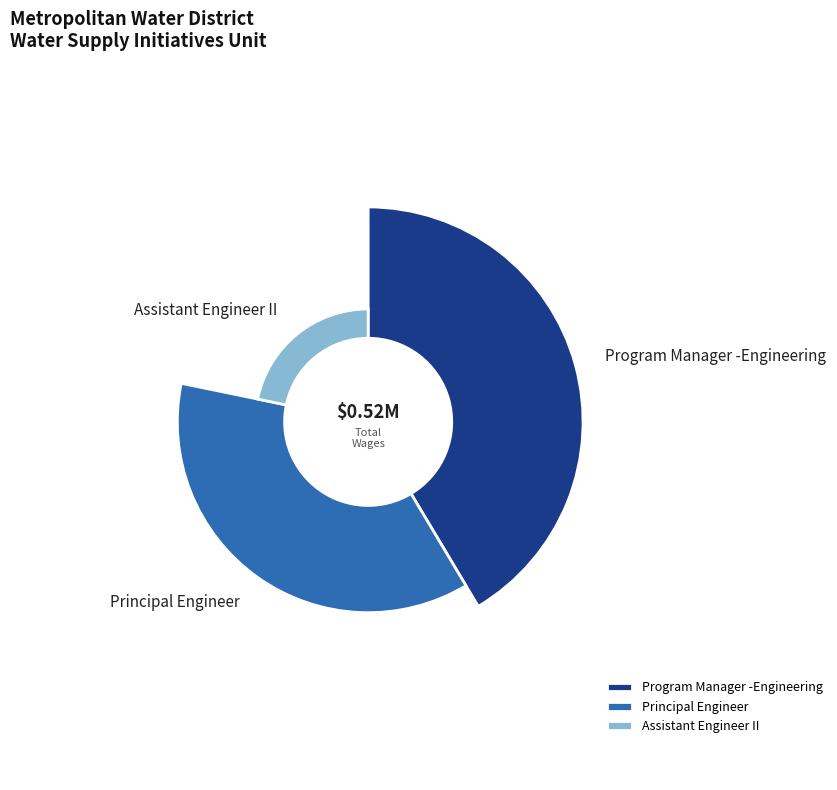

True or false: Assistant Engineer II accounts for 22% of the total.

True